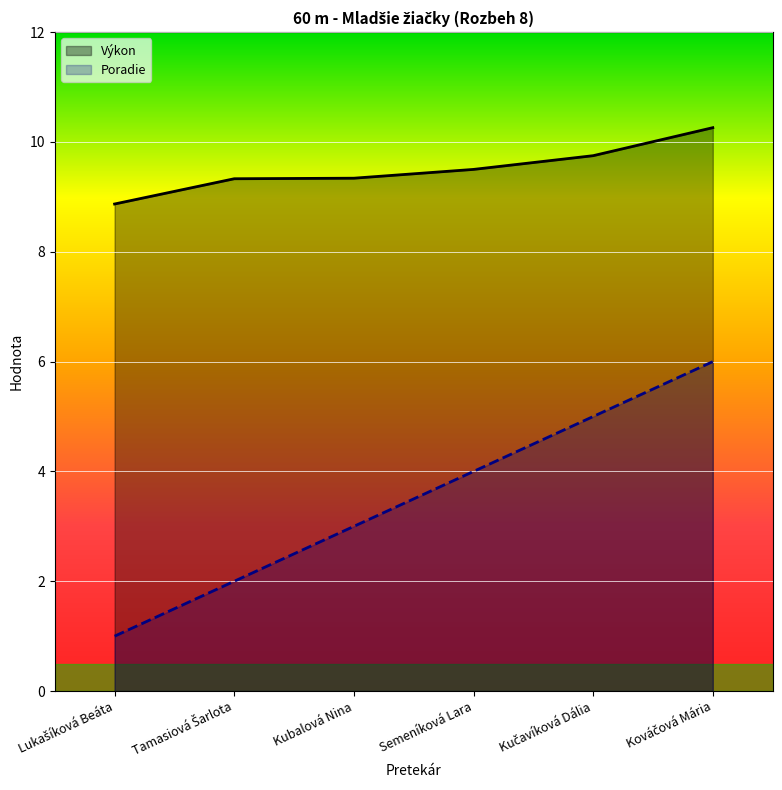

At Kováčová Mária, list the series in order from largest to smallest.

Výkon, Poradie